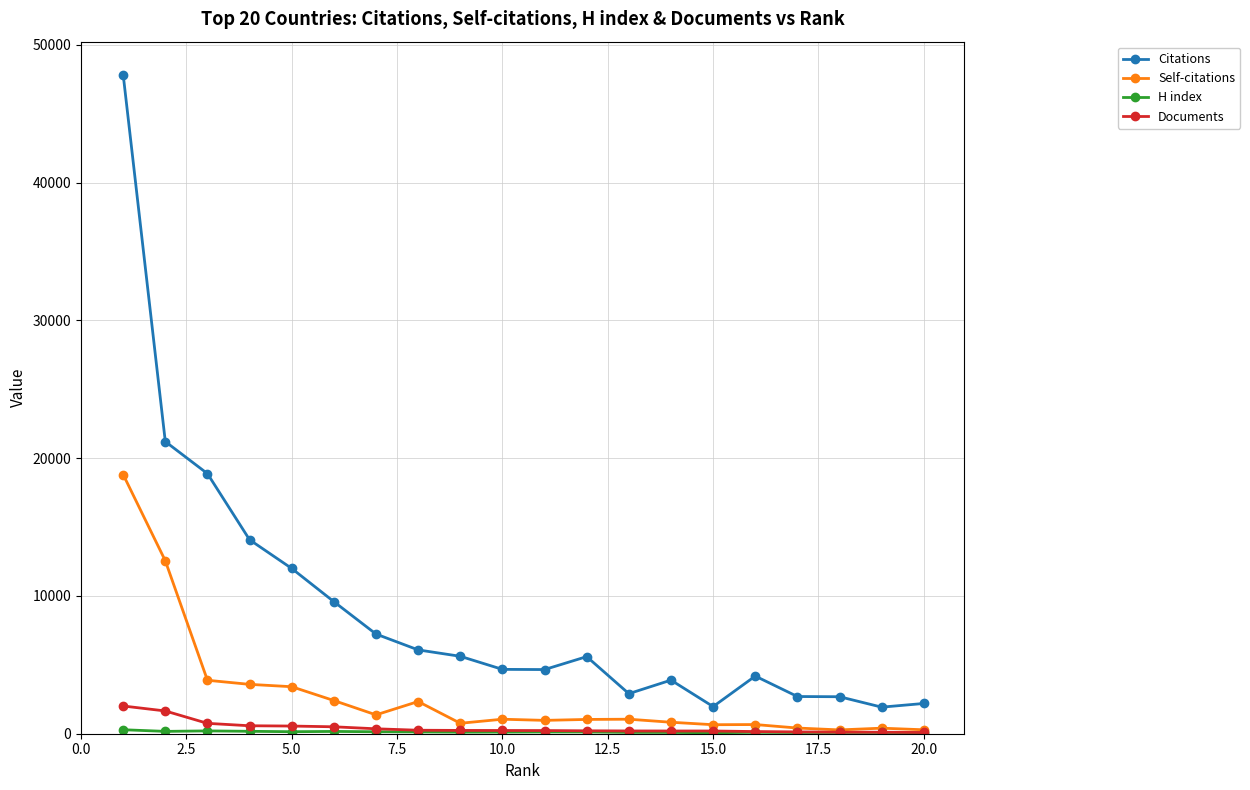

True or false: Self-citations has more than 0 points higher than both neighbors.

True